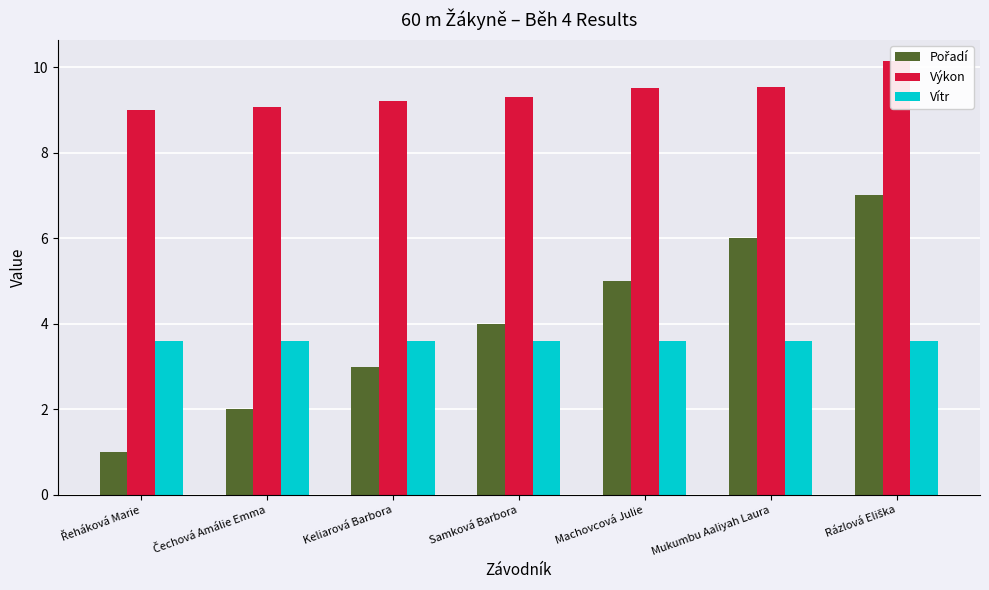

What position from the right is Čechová Amálie Emma?

6